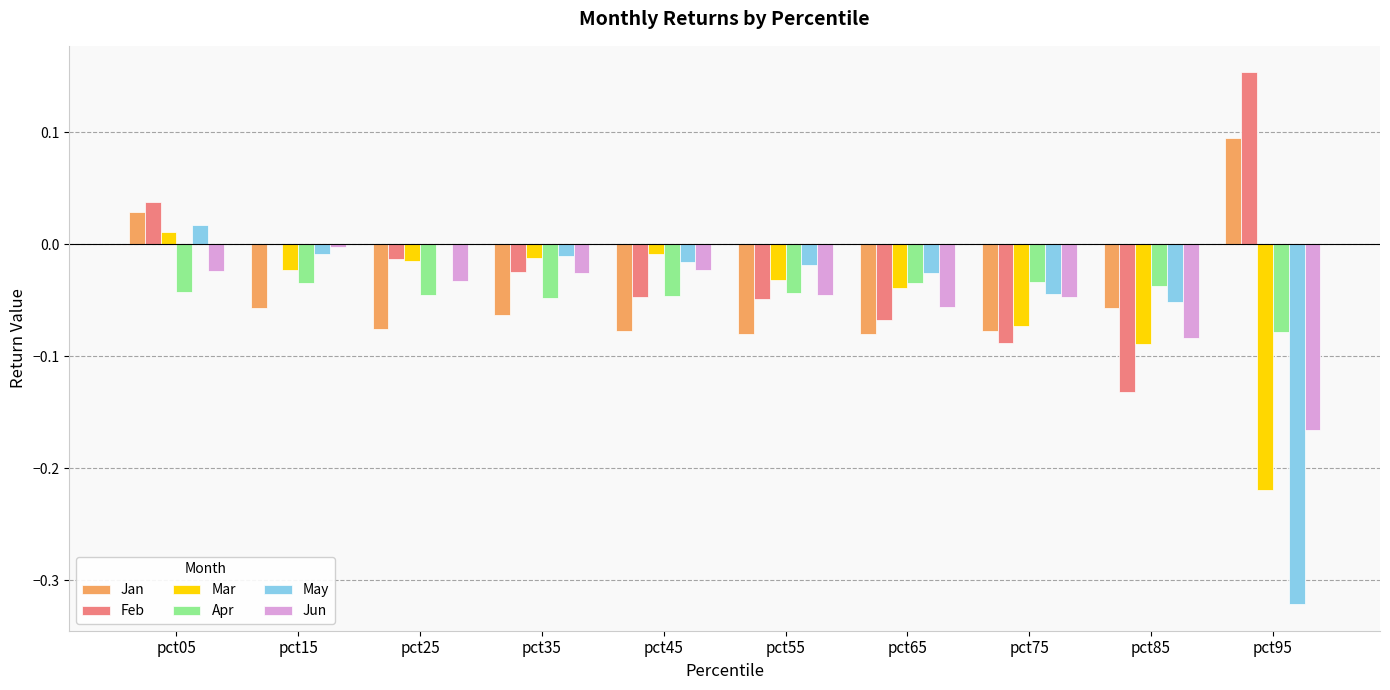

Which series has the largest total across all categories?

Feb